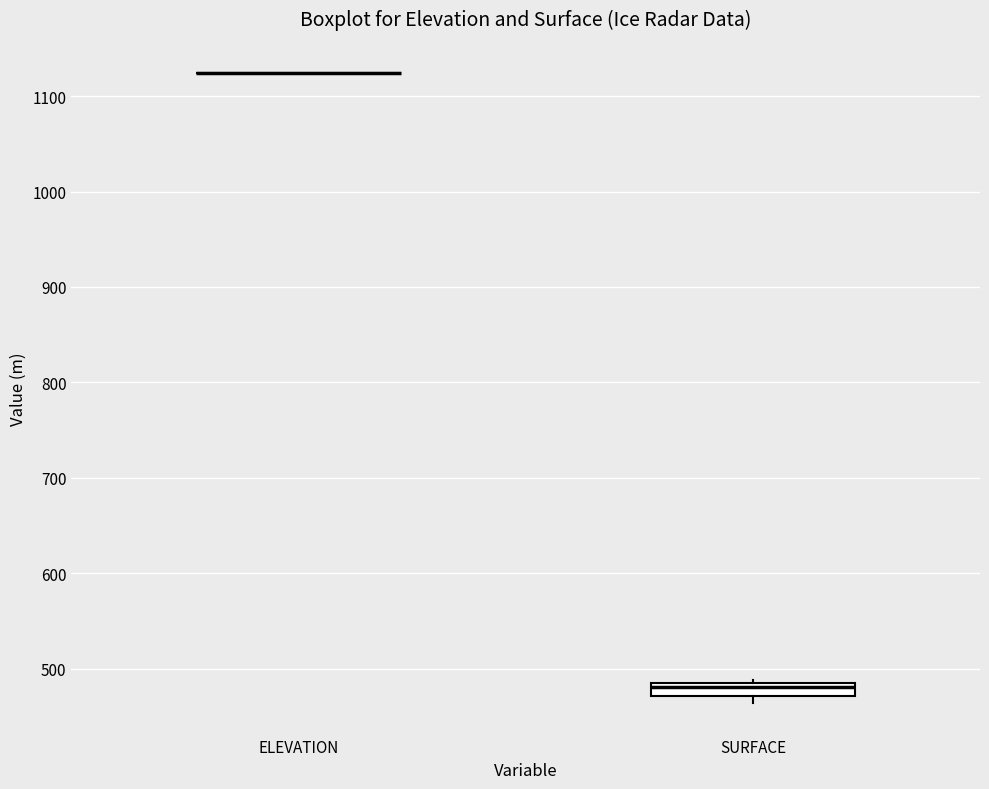

Where is the upper edge of the box for SURFACE on the y-axis? The values are not printed on the chart, so give them approximately, as read against the axis.

480